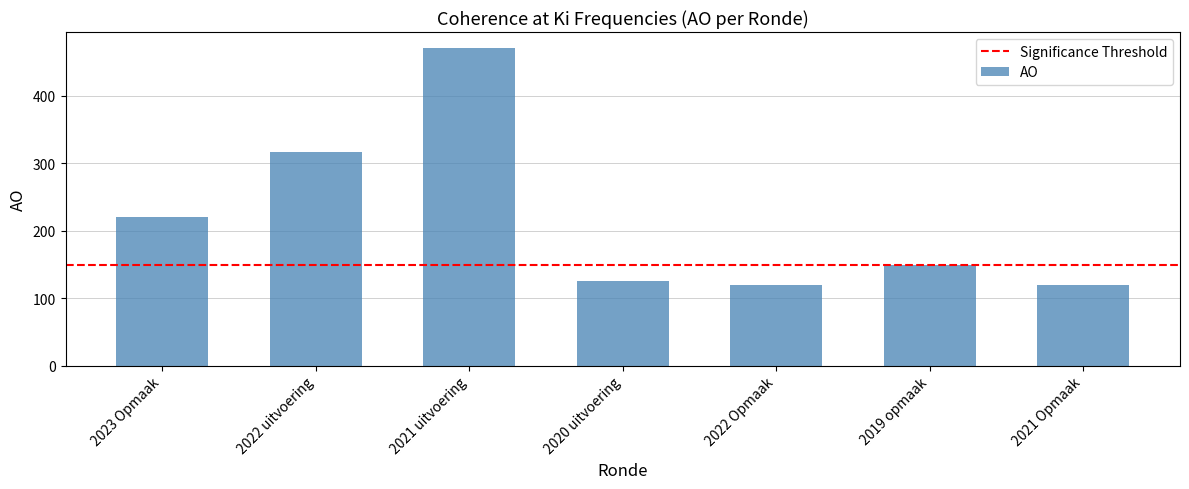

Reading left to right, what are all the values shown in this chart?

220	317	471	126	120	150	120